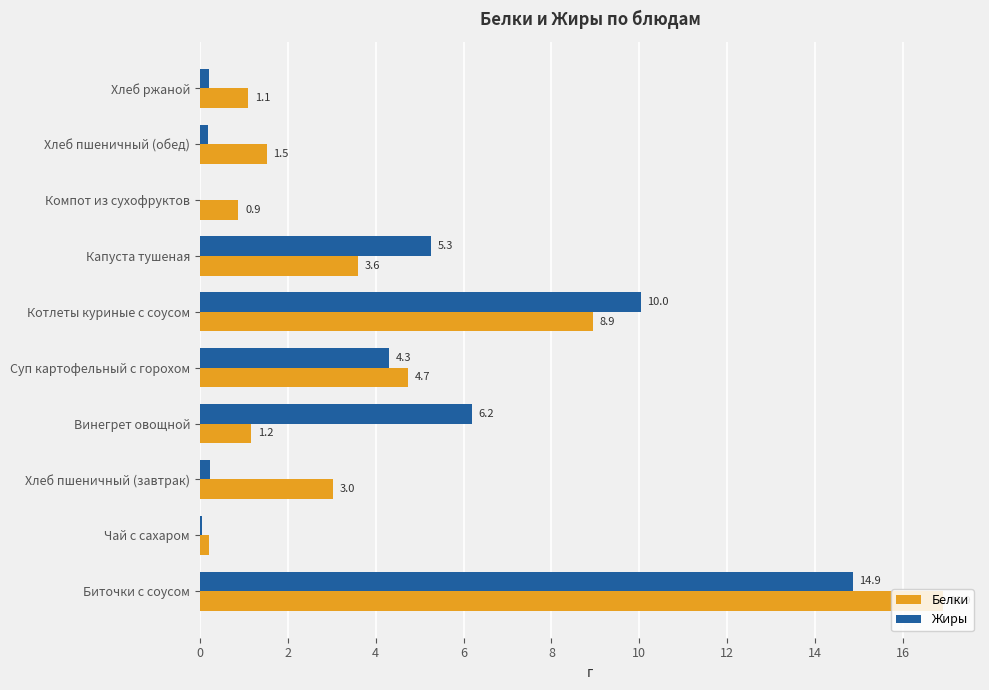

At which label is Жиры closest to 7?

Винегрет овощной